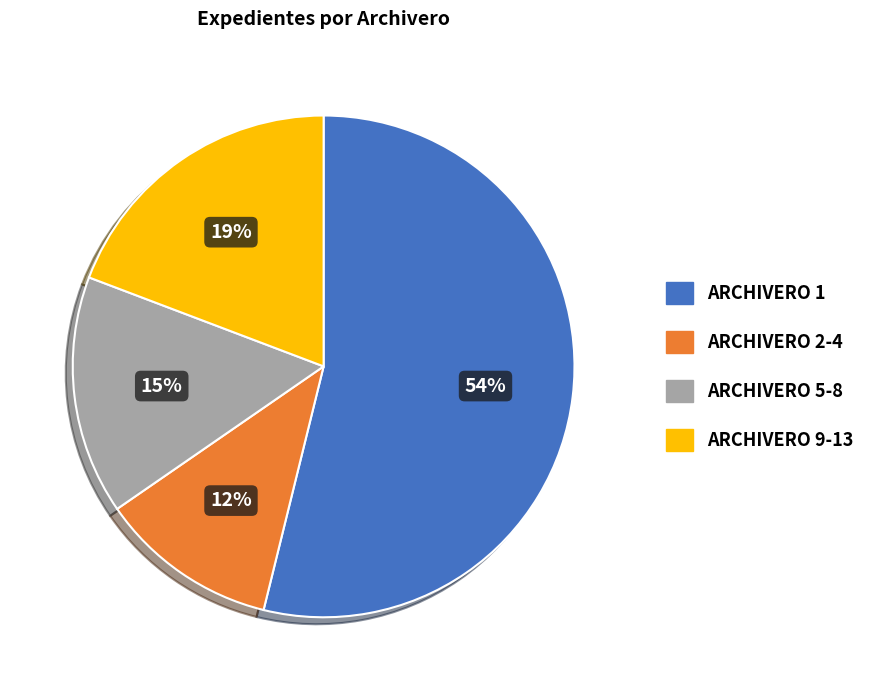

Is there a majority slice in this chart?

Yes